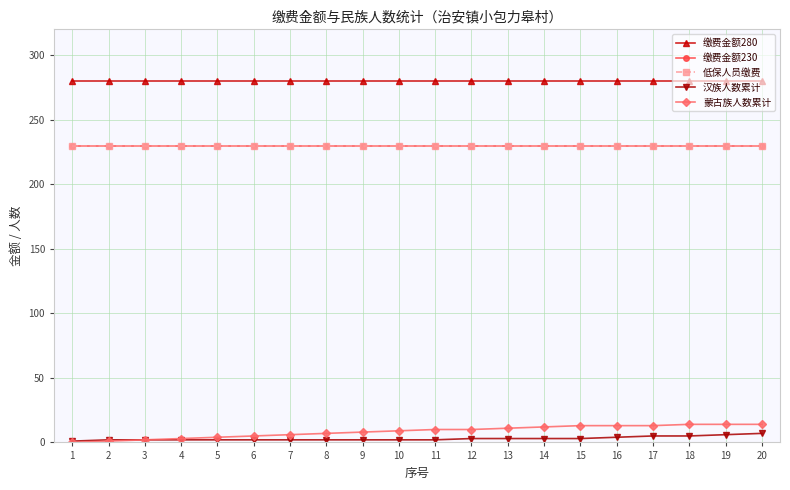

Which series has the largest total across all categories?

缴费金额280